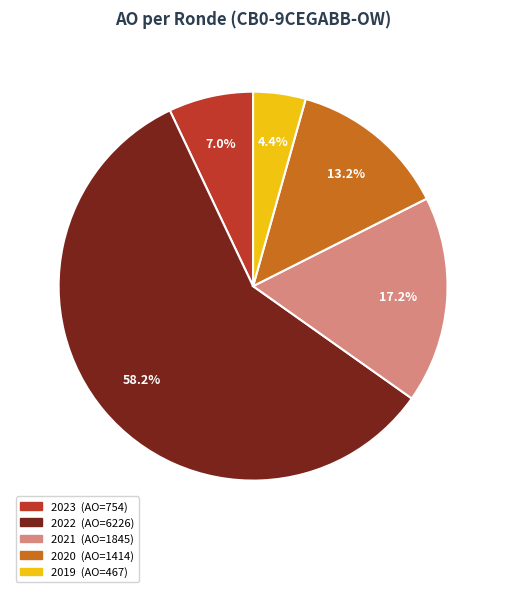

Combined, do 2022 (AO=6226) and 2021 (AO=1845) account for over 50%?

Yes